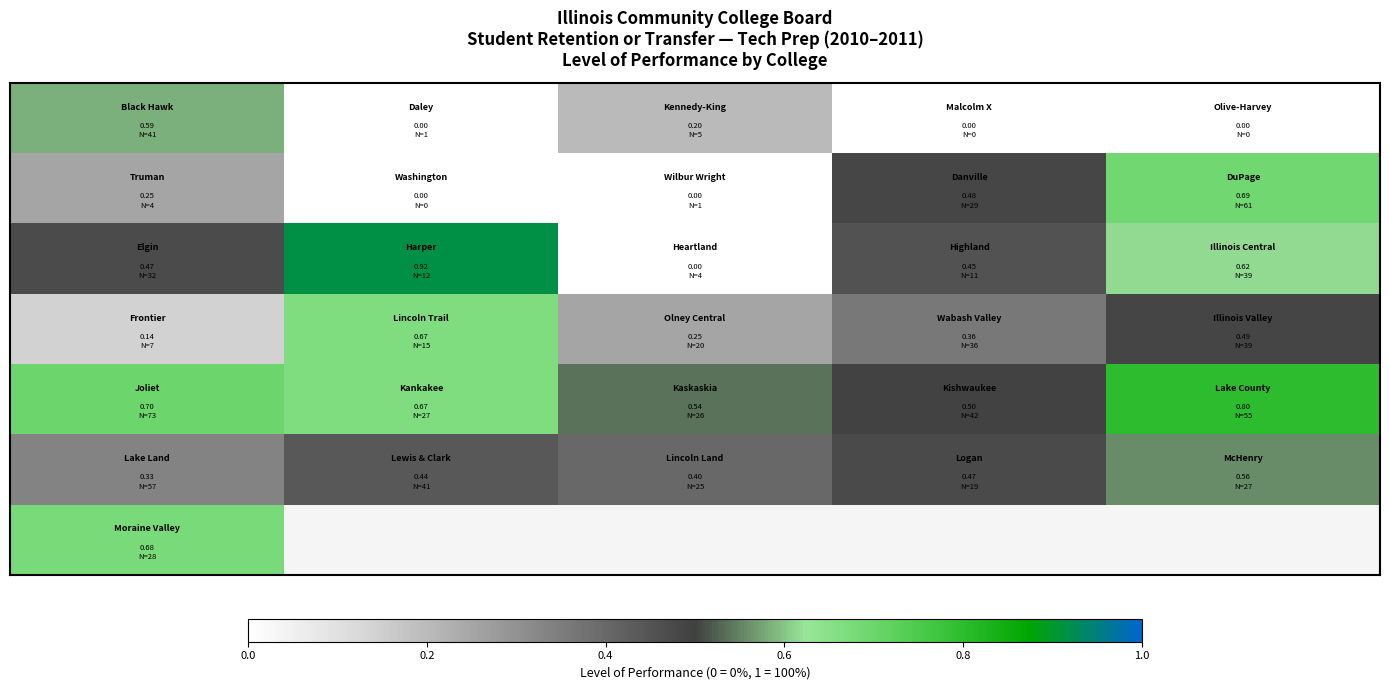

At how many categories does at least one series exceed 0?

5